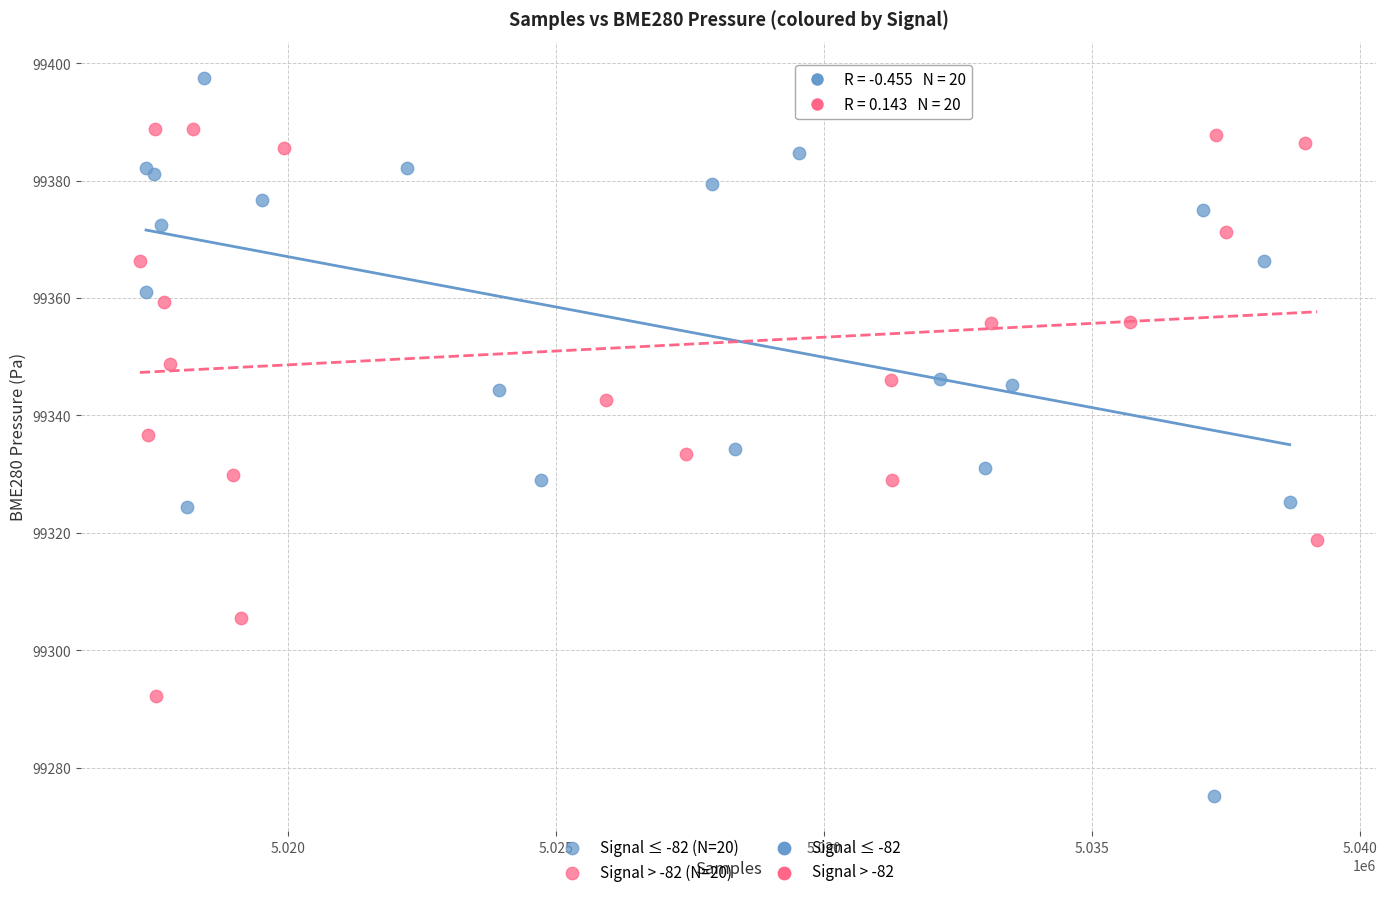

Which series contains the highest Y value?

Signal ≤ -82 (N=20)